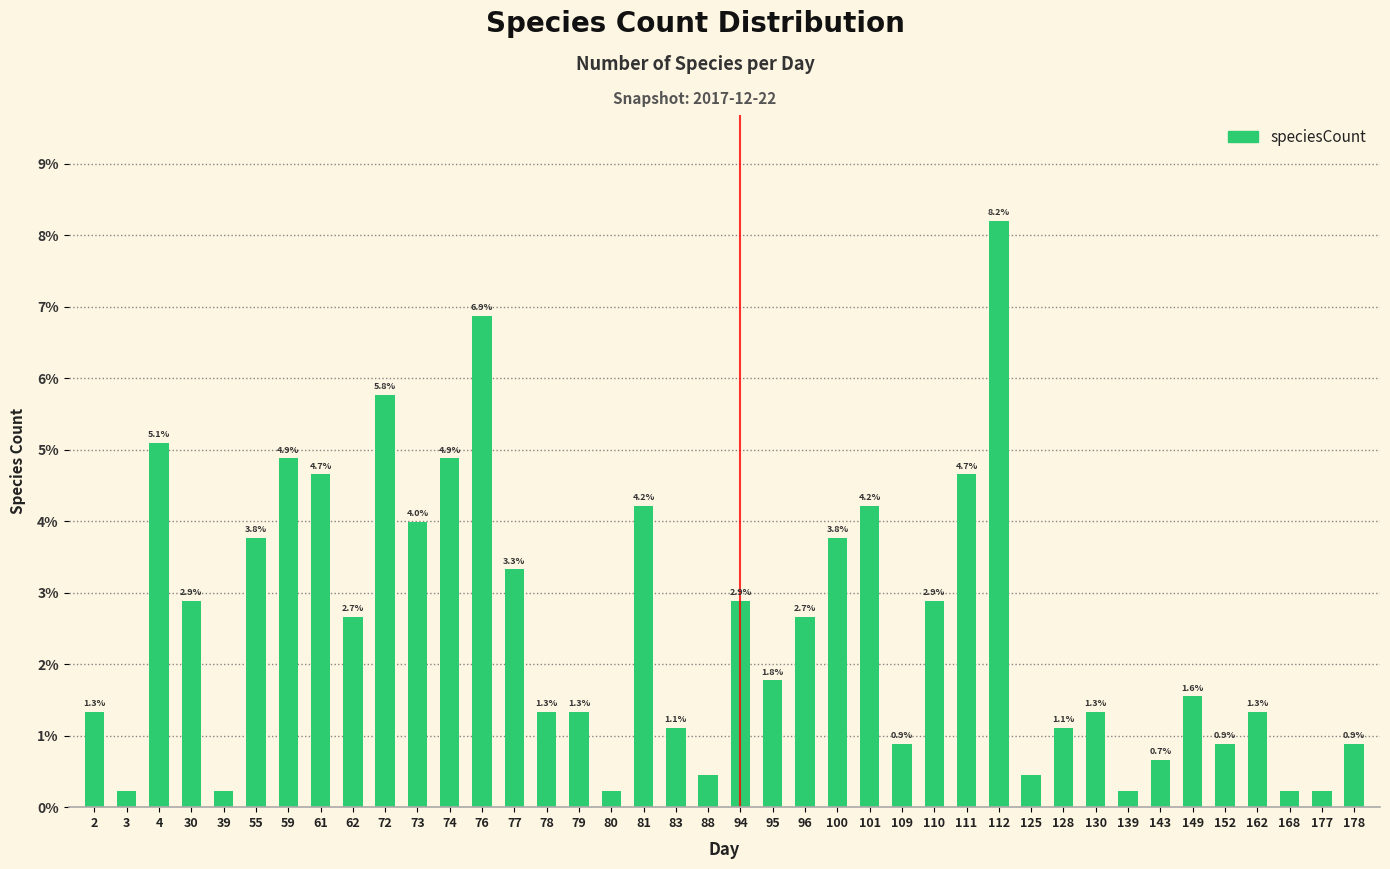

Which has a higher value, 30 or 162?

30